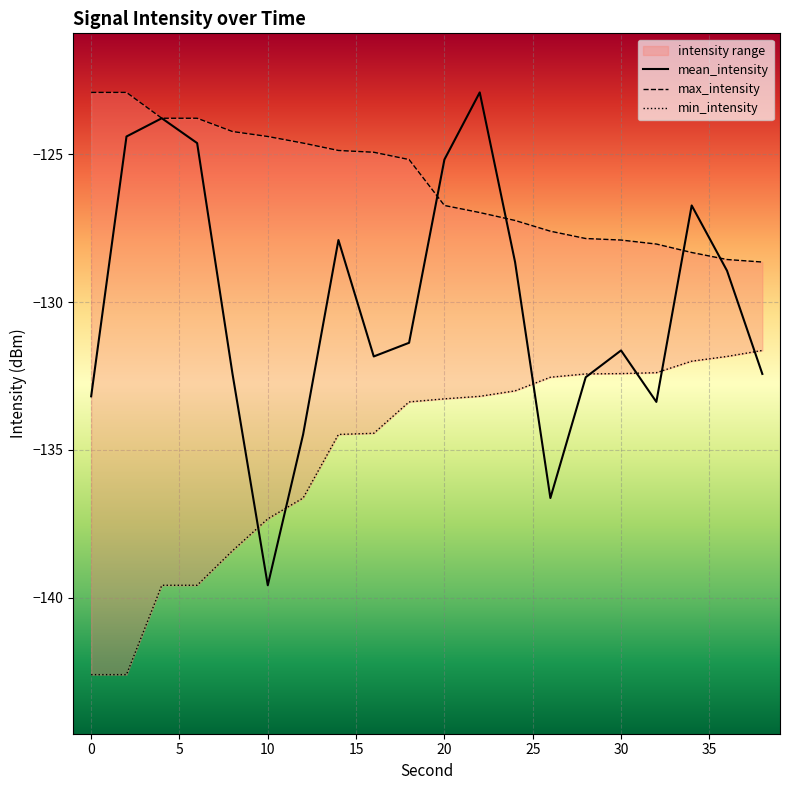

What is the difference between the second highest and minimum values in the mean_intensity series?

15.8